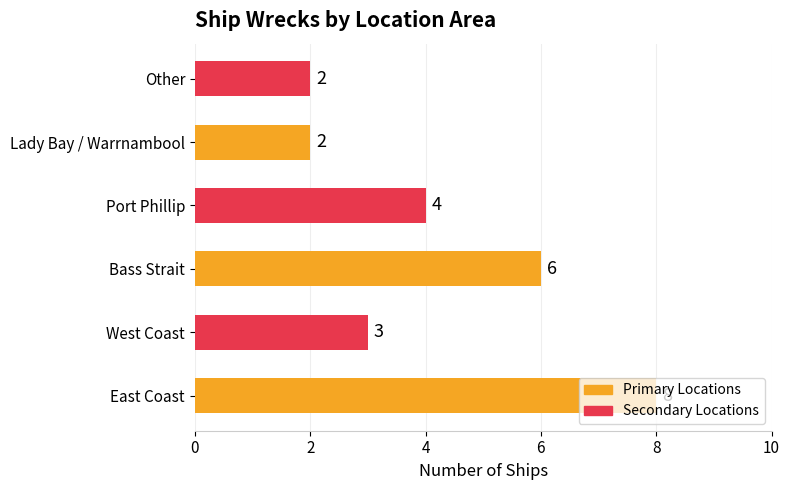

What is the greatest value displayed?

8